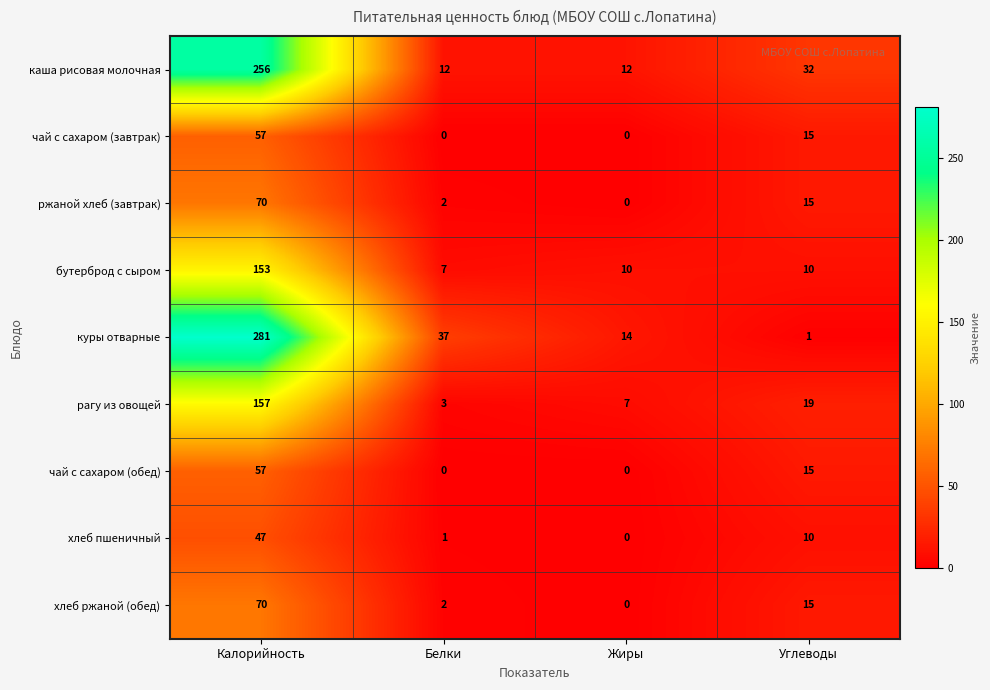

What is the greatest value displayed?

281